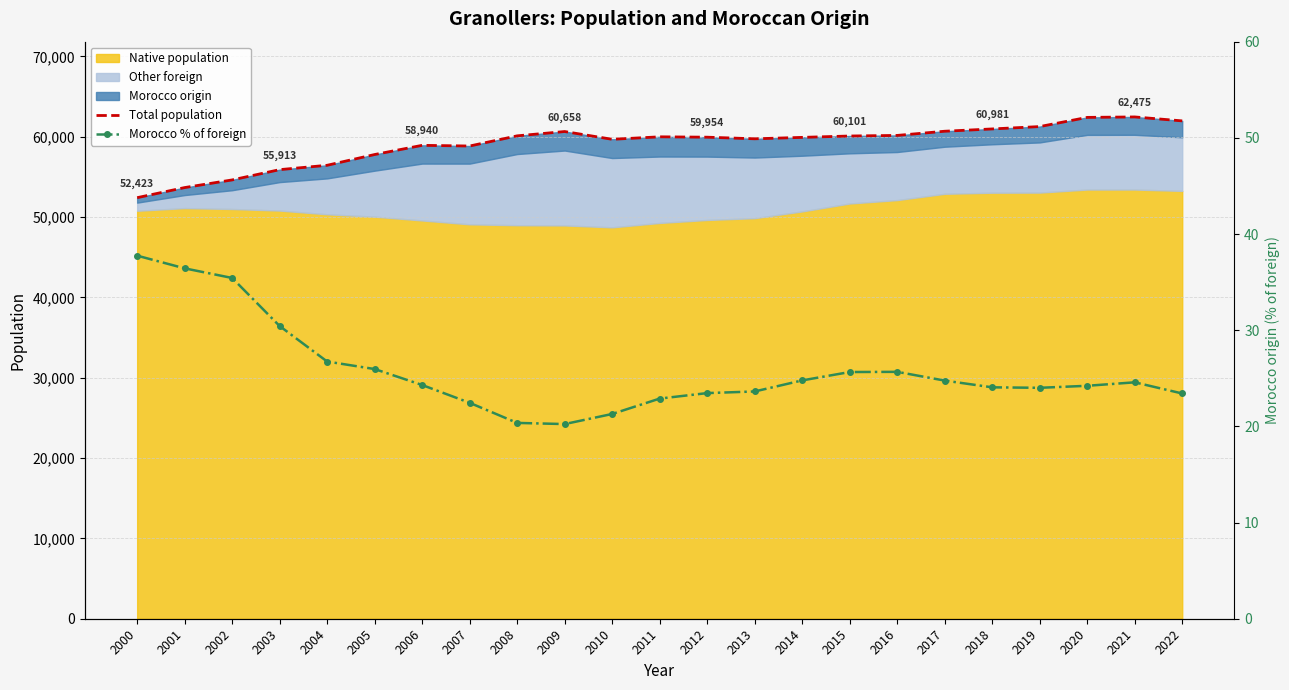

Which series has the widest spread of values?

Total population